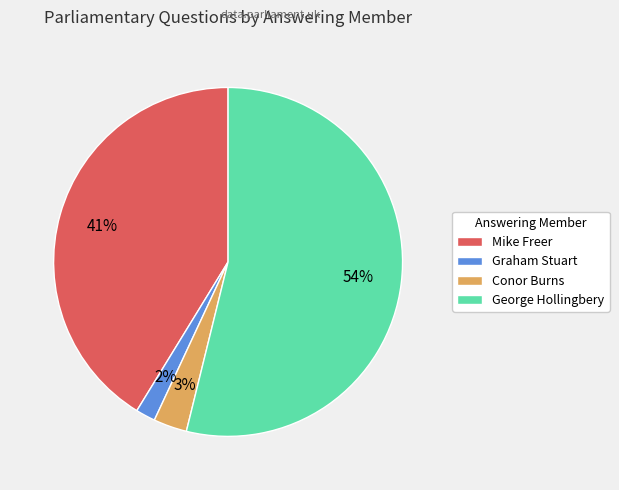

To the nearest percent, what percentage of the pie is George Hollingbery?

54%